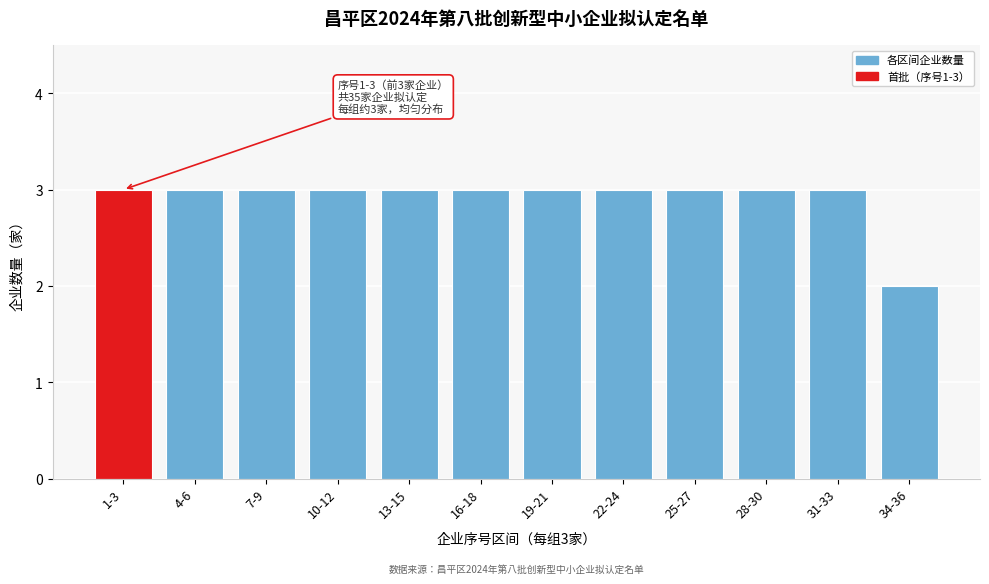

Reading right to left, what are all the values shown in this chart?

34-36=2	31-33=3	28-30=3	25-27=3	22-24=3	19-21=3	16-18=3	13-15=3	10-12=3	7-9=3	4-6=3	1-3=3